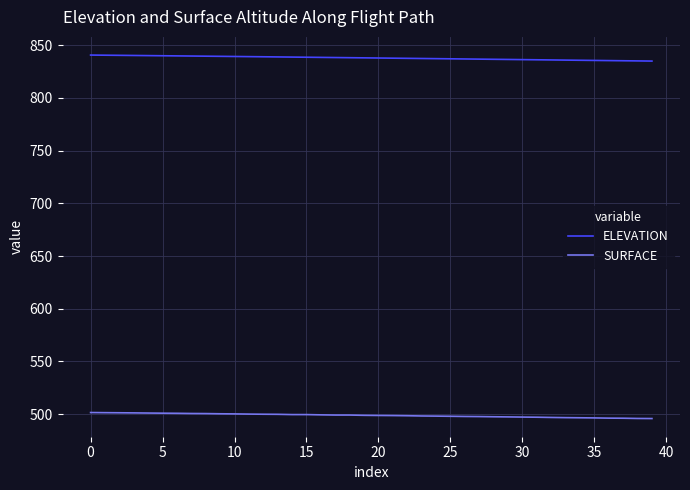

True or false: SURFACE and ELEVATION intersect in this chart.

False